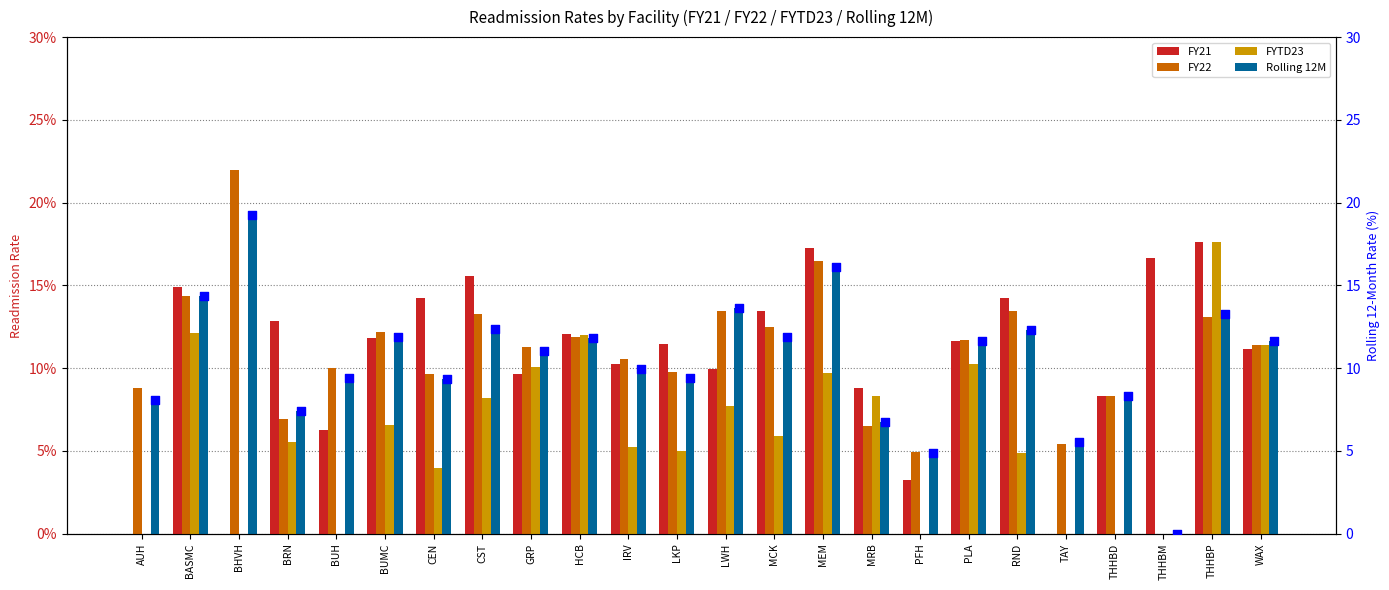

Which series contains the highest Y value?

Rolling 12M %